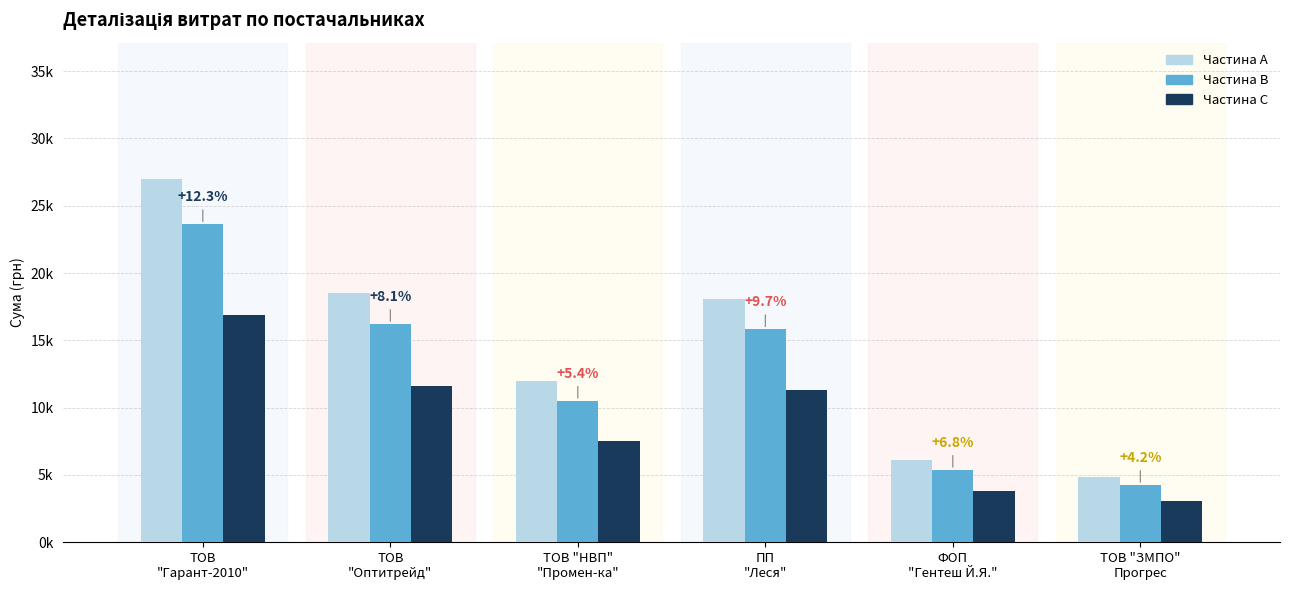

Does the chart contain any negative values?

No